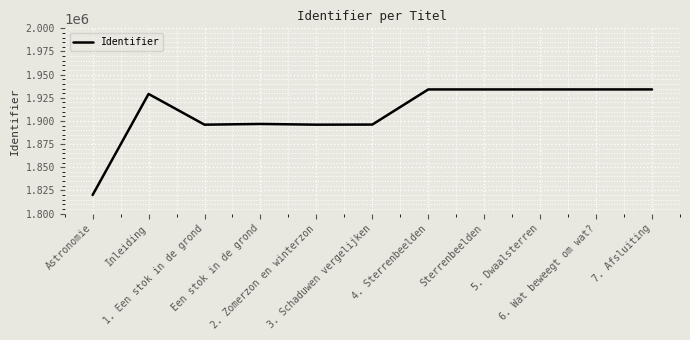

What is the smallest value displayed?

1820000